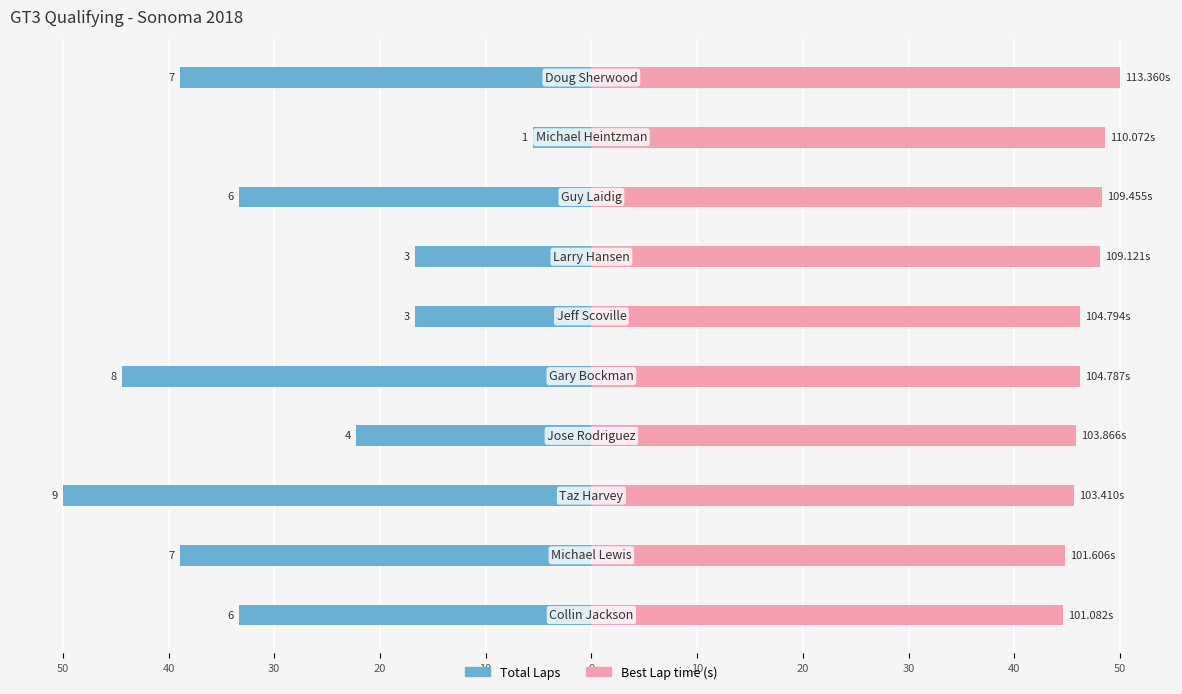

Reading right to left, list all the values displayed in this chart.

Total Laps: -38.9	-5.6	-33.3	-16.7	-16.7	-44.4	-22.2	-50.0	-38.9	-33.3
Best Lap time: 50.0	48.5	48.3	48.1	46.2	46.2	45.8	45.6	44.8	44.6